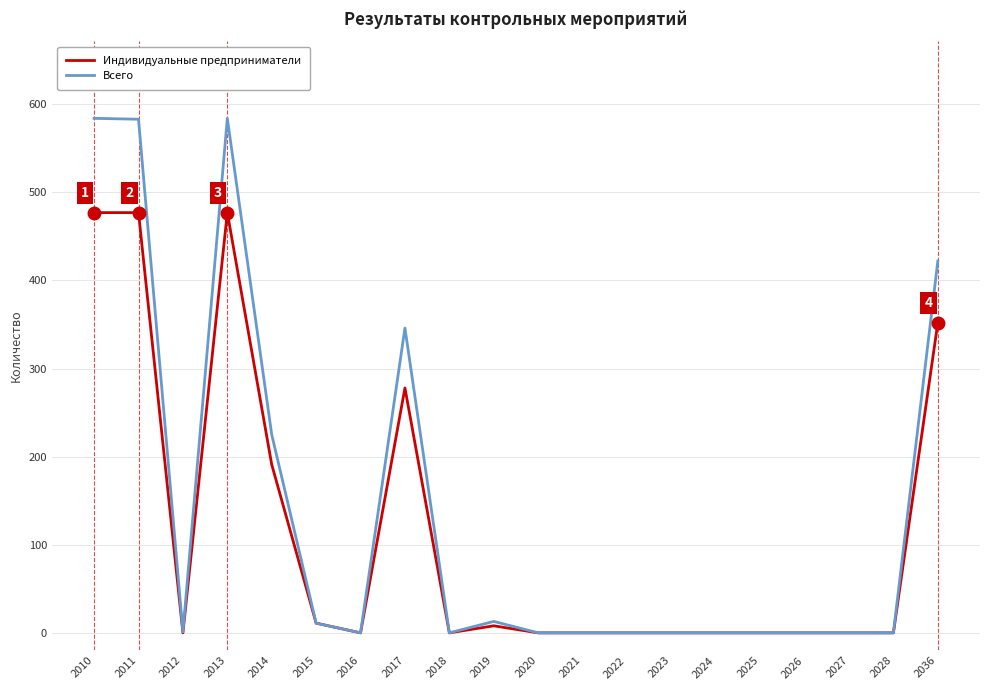

What is the difference between the maximum and second lowest values in the Всего series?

584